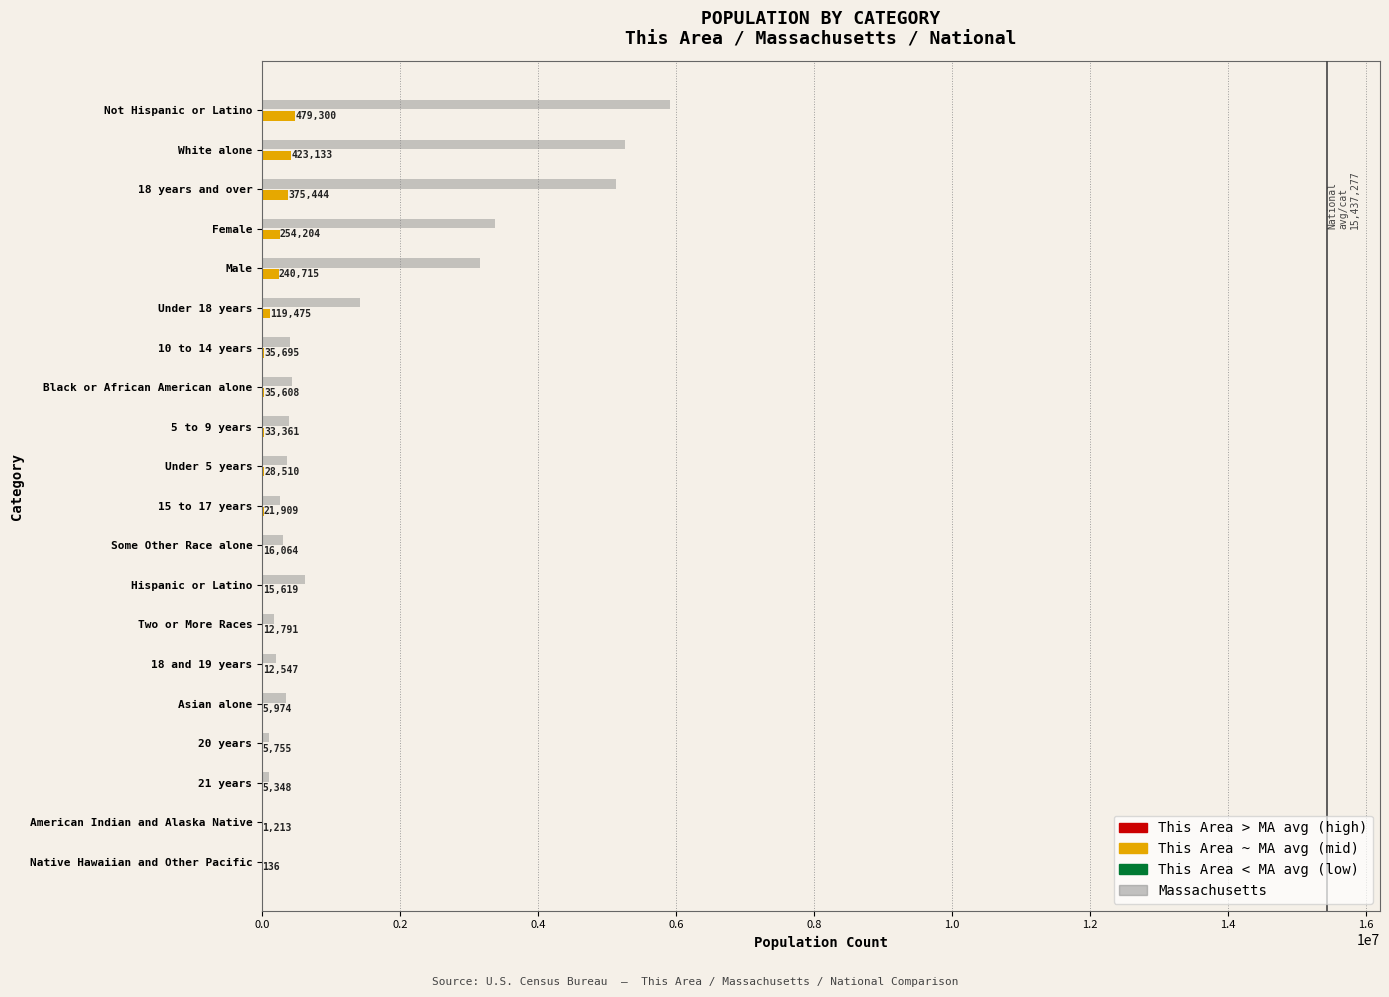

At which category is the sum across all series the highest?

Not Hispanic or Latino